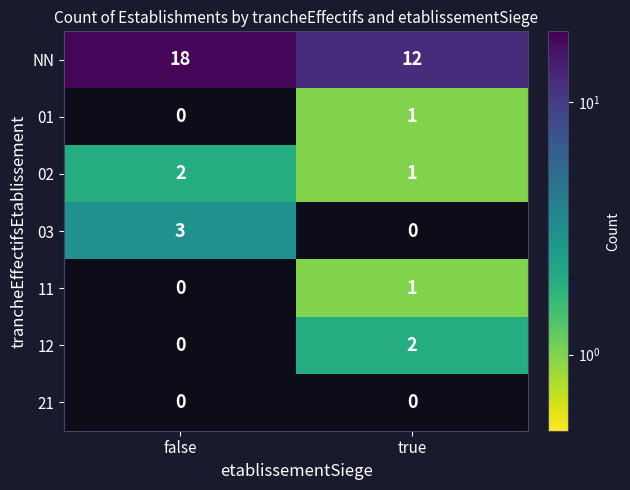

What is the maximum value shown in the chart?

18